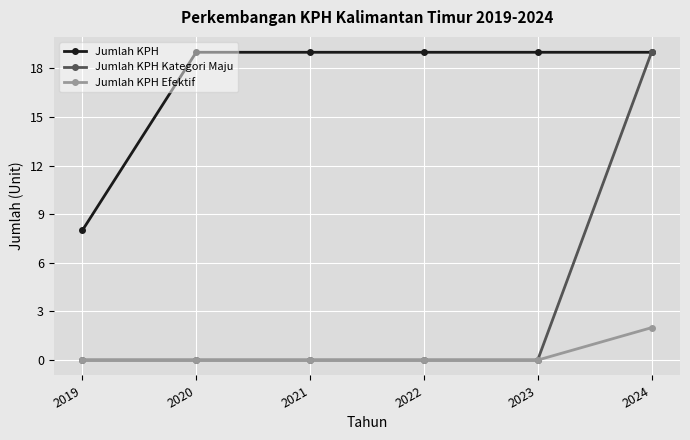

What is the maximum value shown in the chart?

19